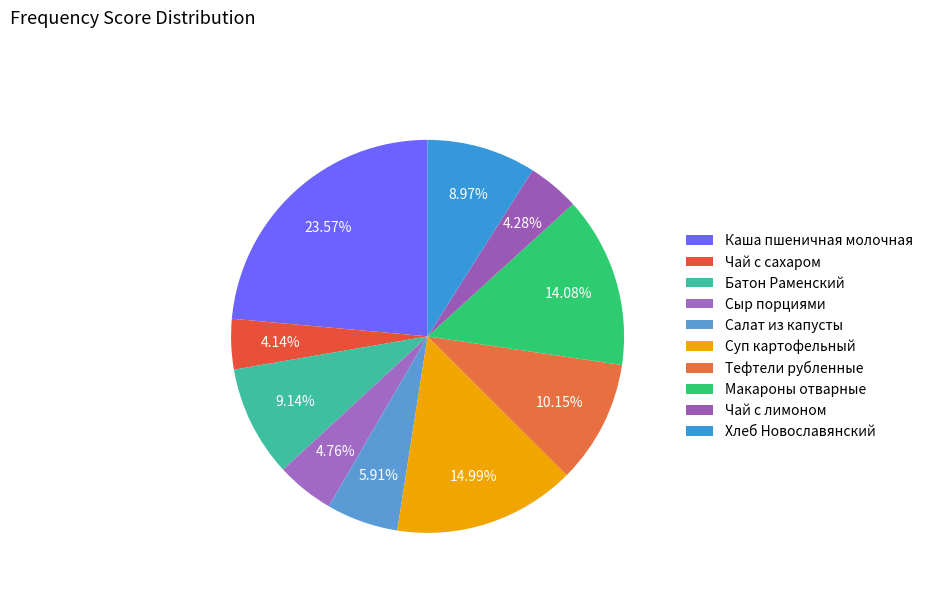

How much of the chart is everything except Каша пшеничная молочная?

76.4%